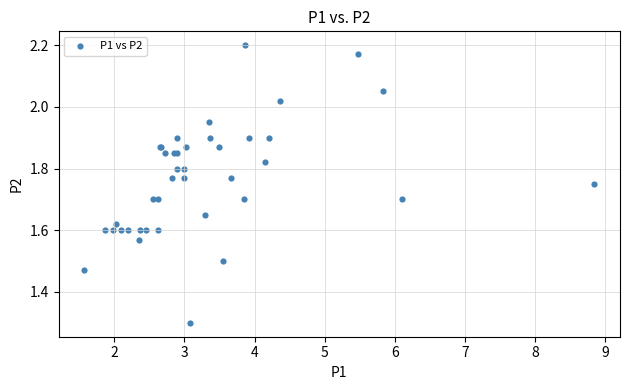

What Y value in the scatter plot is closest to 1?

1.3